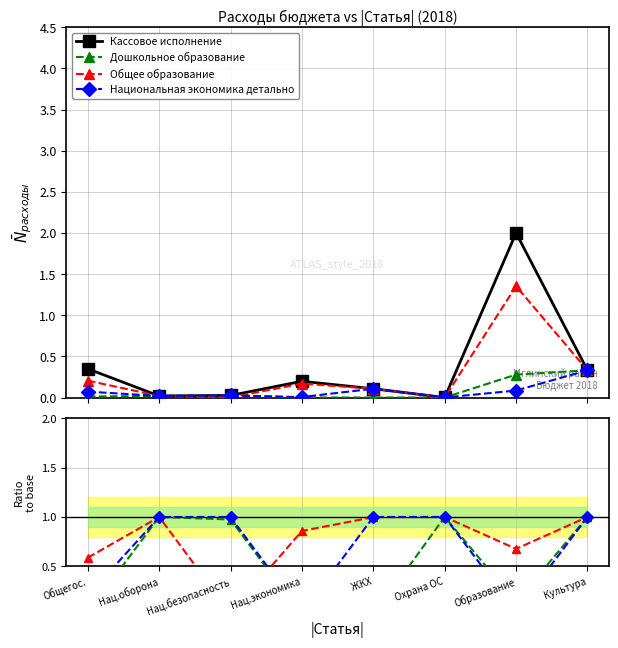

What is the label of the 2nd point from the right?

Образование